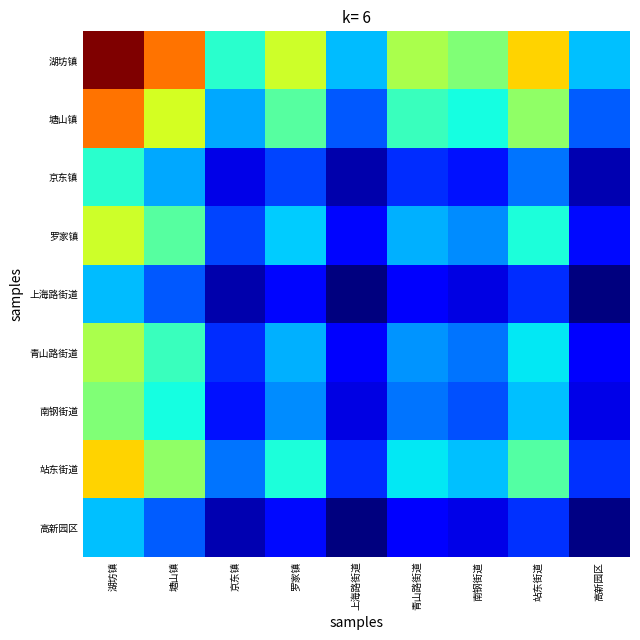

Reading left to right, transcribe all the data shown in this chart.

湖坊镇: 湖坊镇=366360.0	塘山镇=303665.6	京东镇=191022.1	罗家镇=248900.5	上海路街道=163648.8	青山路街道=236755.3	南钢街道=221402.3	站东街道=274384.7	高新园区=164986.5
塘山镇: 湖坊镇=303665.6	塘山镇=251700.0	京东镇=158332.9	罗家镇=206306.7	上海路街道=135643.9	青山路街道=196239.9	南钢街道=183514.2	站东街道=227429.9	高新园区=136752.7
京东镇: 湖坊镇=191022.1	塘山镇=158332.9	京东镇=99600.0	罗家镇=129778.1	上海路街道=85327.4	青山路街道=123445.5	南钢街道=115440.4	站东街道=143065.7	高新园区=86024.9
罗家镇: 湖坊镇=248900.5	塘山镇=206306.7	京东镇=129778.1	罗家镇=169100.0	上海路街道=111181.0	青山路街道=160848.7	南钢街道=150418.0	站东街道=186413.7	高新园区=112089.8
上海路街道: 湖坊镇=163648.8	塘山镇=135643.9	京东镇=85327.4	罗家镇=111181.0	上海路街道=73100.0	青山路街道=105755.9	南钢街道=98897.8	站东街道=122564.5	高新园区=73697.6
青山路街道: 湖坊镇=236755.3	塘山镇=196239.9	京东镇=123445.5	罗家镇=160848.7	上海路街道=105755.9	青山路街道=153000.0	南钢街道=143078.3	站东街道=177317.5	高新园区=106620.4
南钢街道: 湖坊镇=221402.3	塘山镇=183514.2	京东镇=115440.4	罗家镇=150418.0	上海路街道=98897.8	青山路街道=143078.3	南钢街道=133800.0	站东街道=165818.9	高新园区=99706.3
站东街道: 湖坊镇=274384.7	塘山镇=227429.9	京东镇=143065.7	罗家镇=186413.7	上海路街道=122564.5	青山路街道=177317.5	南钢街道=165818.9	站东街道=205500.0	高新园区=123566.4
高新园区: 湖坊镇=164986.5	塘山镇=136752.7	京东镇=86024.9	罗家镇=112089.8	上海路街道=73697.6	青山路街道=106620.4	南钢街道=99706.3	站东街道=123566.4	高新园区=74300.0